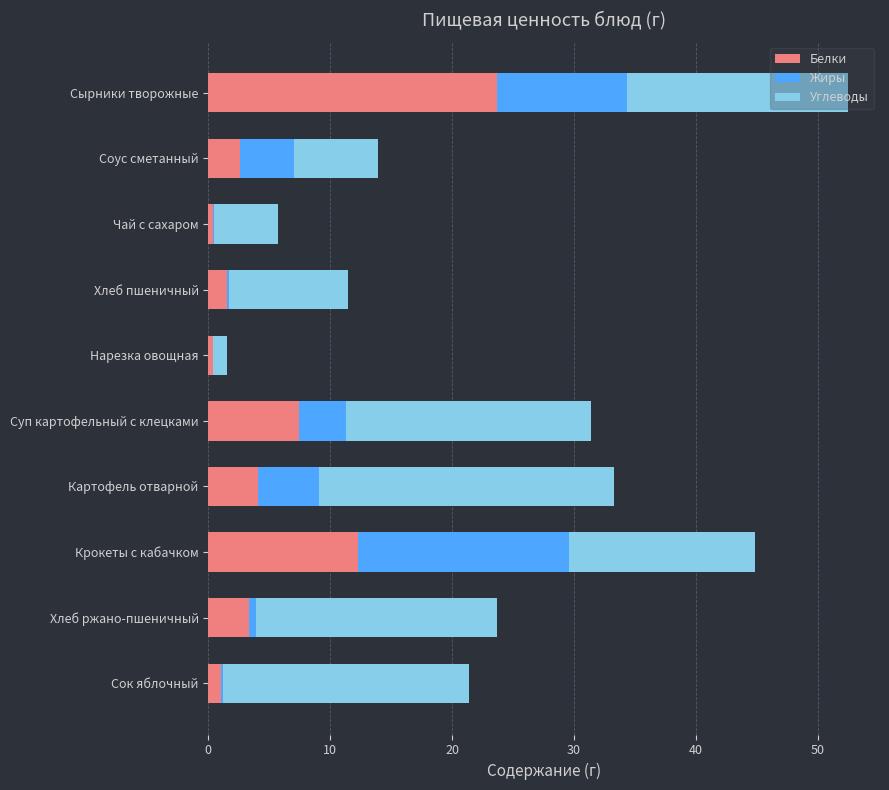

What are all the series names shown in the legend?

Белки, Жиры, Углеводы